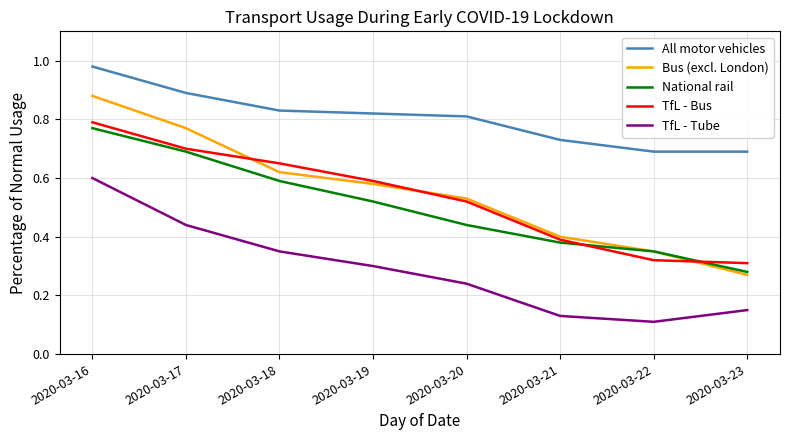

Does the chart display data point markers on the line(s)?

No